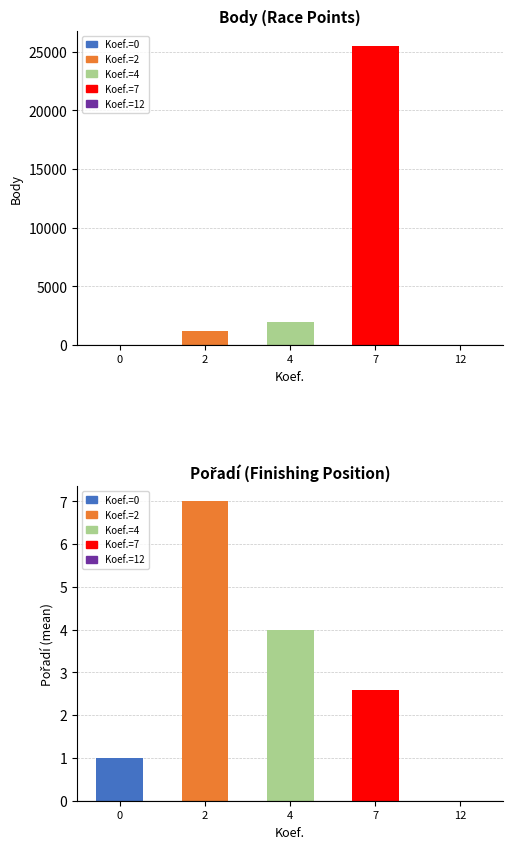

What is the spread (max minus min) of values at 2?

1182.0